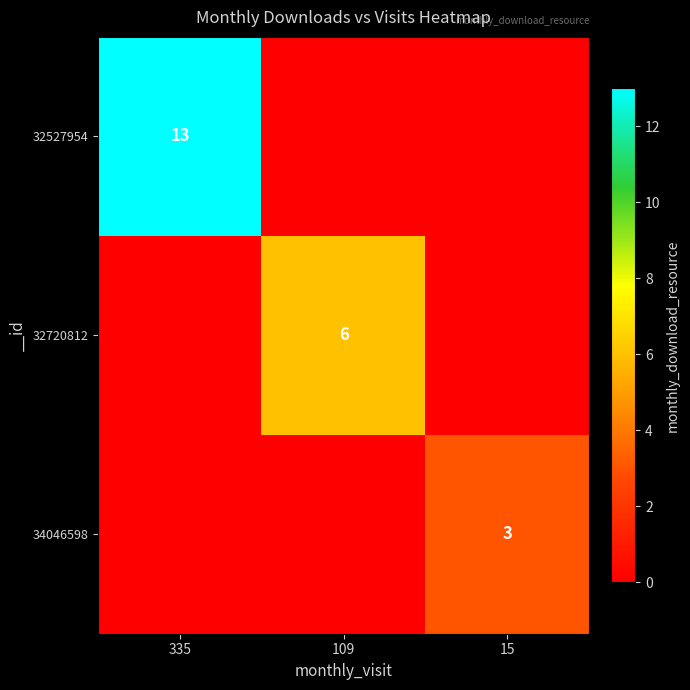

What is the maximum value shown in the chart?

13